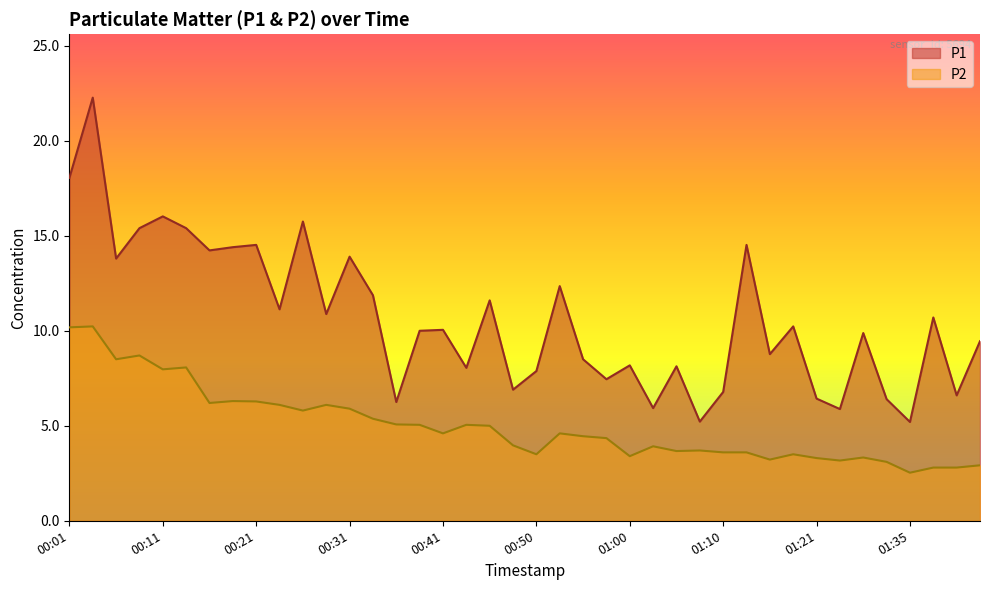

What is the sum of the P2 values at 01:18 and 00:23?

9.6